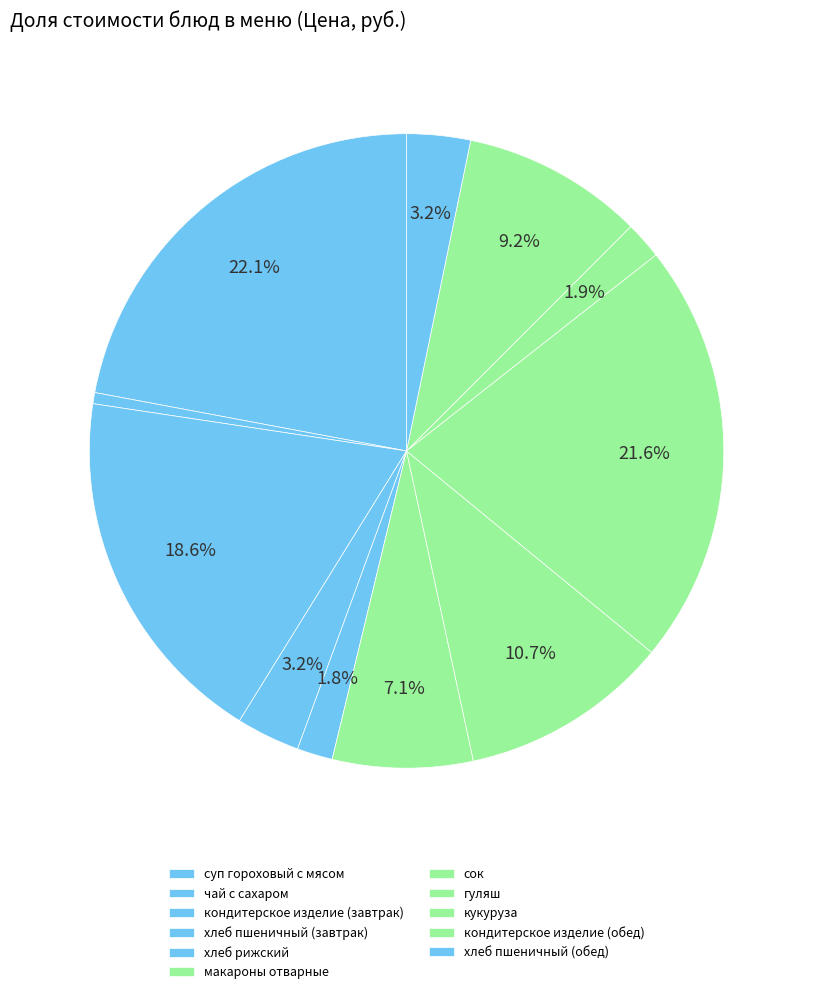

Does any single category account for the majority?

No